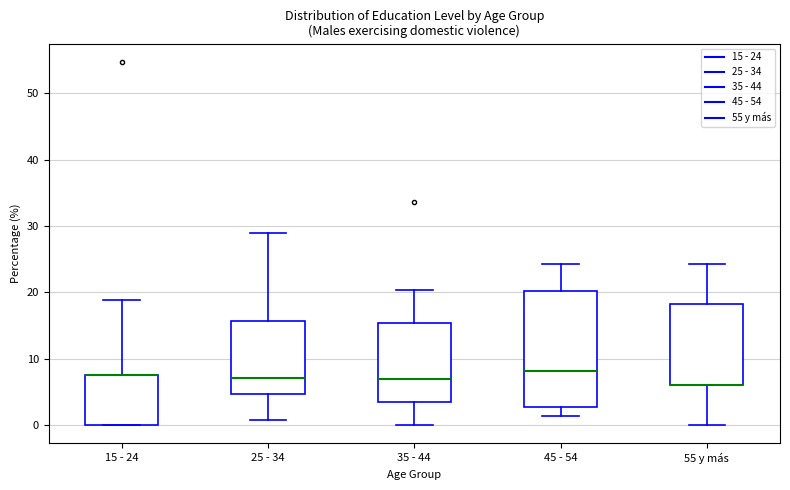

Reading left to right, transcribe this box plot: for each box, give where its median line is, the range the box spans, and where its two whiskers end, as read against the y-axis. The values are not printed on the chart, so give them approximately, as read against the axis.

15 - 24: median 8 (drawn on the box's upper edge), box 0 to 8, whiskers 0 to 19
25 - 34: median 7, box 5 to 16, whiskers 1 to 29
35 - 44: median 7, box 3 to 15, whiskers 0 to 20
45 - 54: median 8, box 3 to 20, whiskers 1 to 24
55 y más: median 6 (drawn on the box's lower edge), box 6 to 18, whiskers 0 to 24